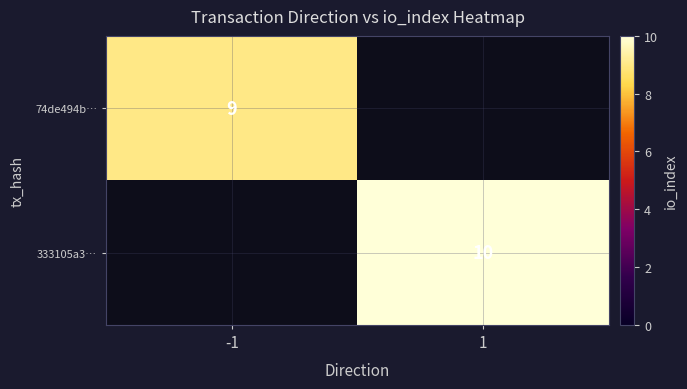

Which label corresponds to the largest value in the chart?

1